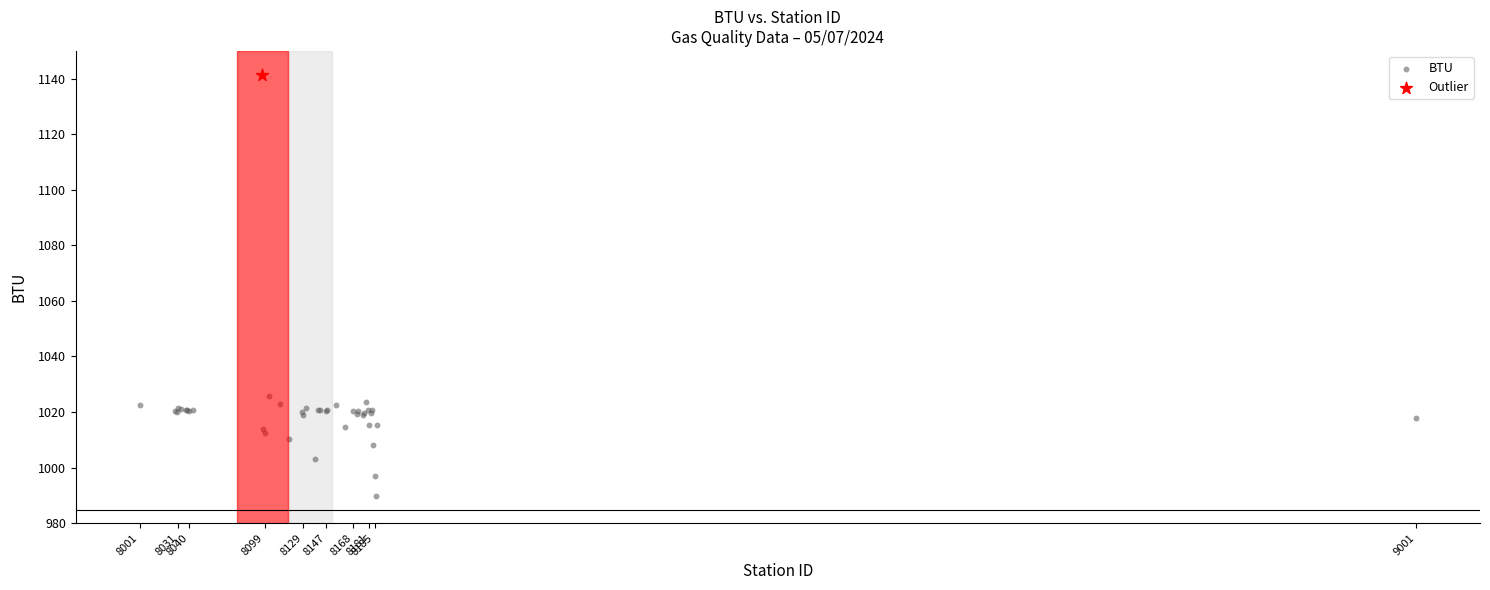

What are all the series names shown in the legend?

BTU, Outlier